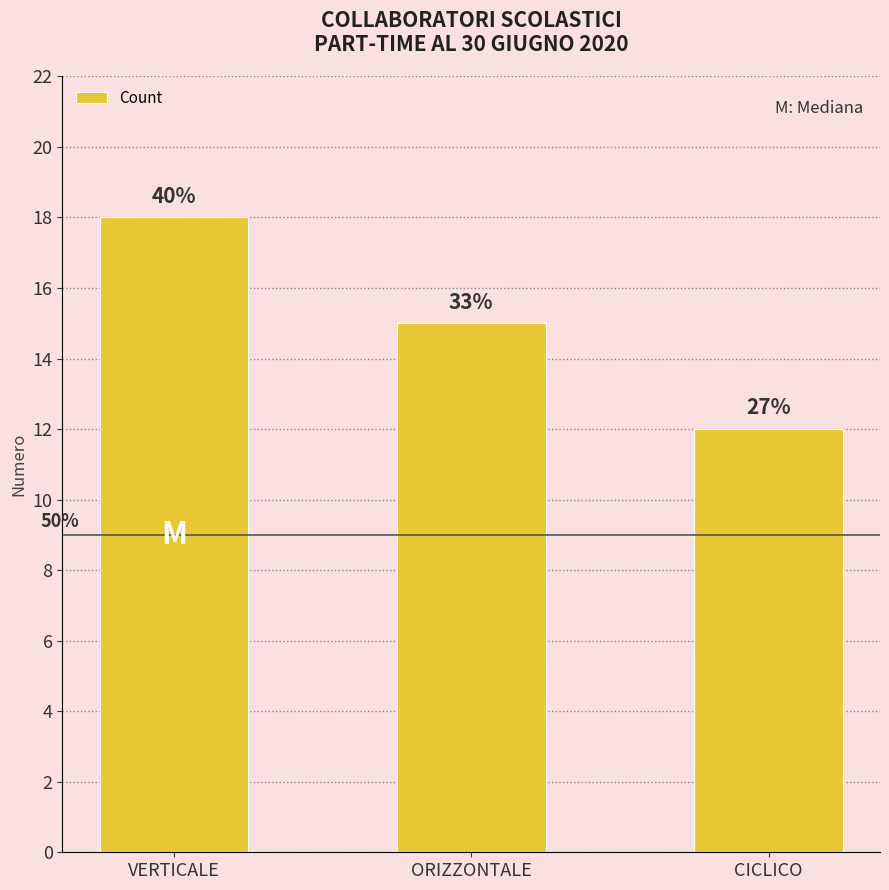

Reading right to left, transcribe all the data shown in this chart.

CICLICO=12	ORIZZONTALE=15	VERTICALE=18